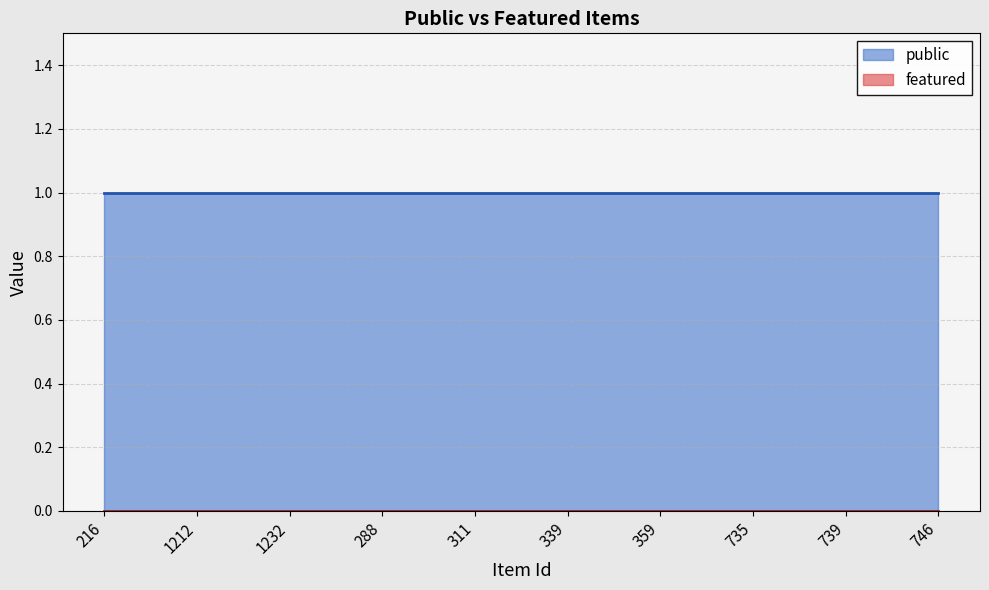

What is the label of the 1st point from the right?

746